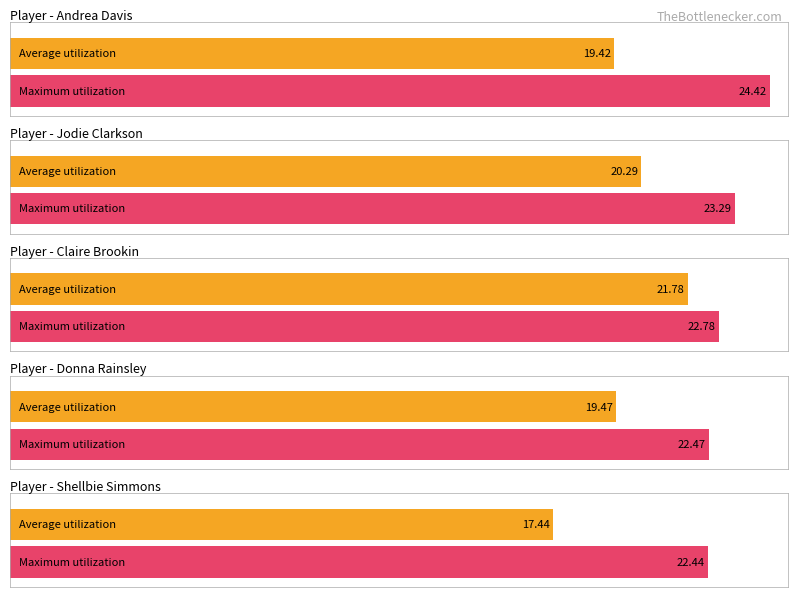

List the series in order of their overall mean, lowest first.

Average utilization, Maximum utilization